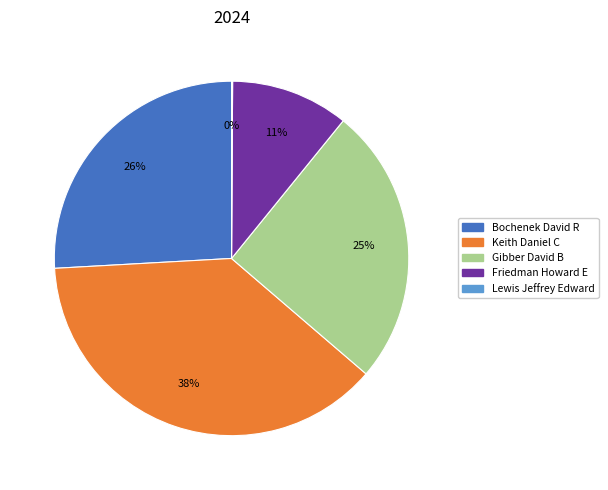

What is the ratio of the value at Keith Daniel C to the value at Friedman Howard E?

3.5